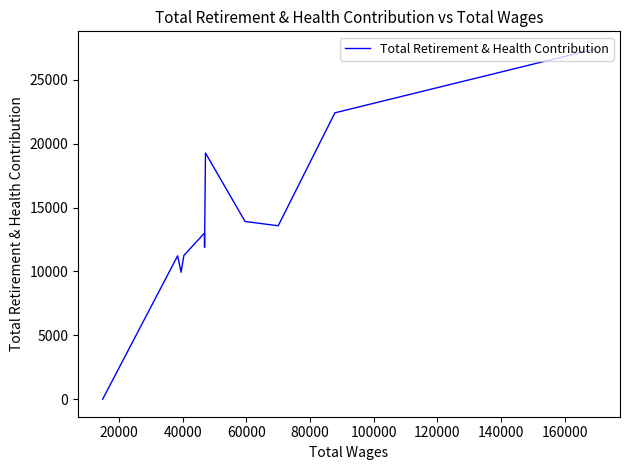

What is the approximate value at 80000?

19267